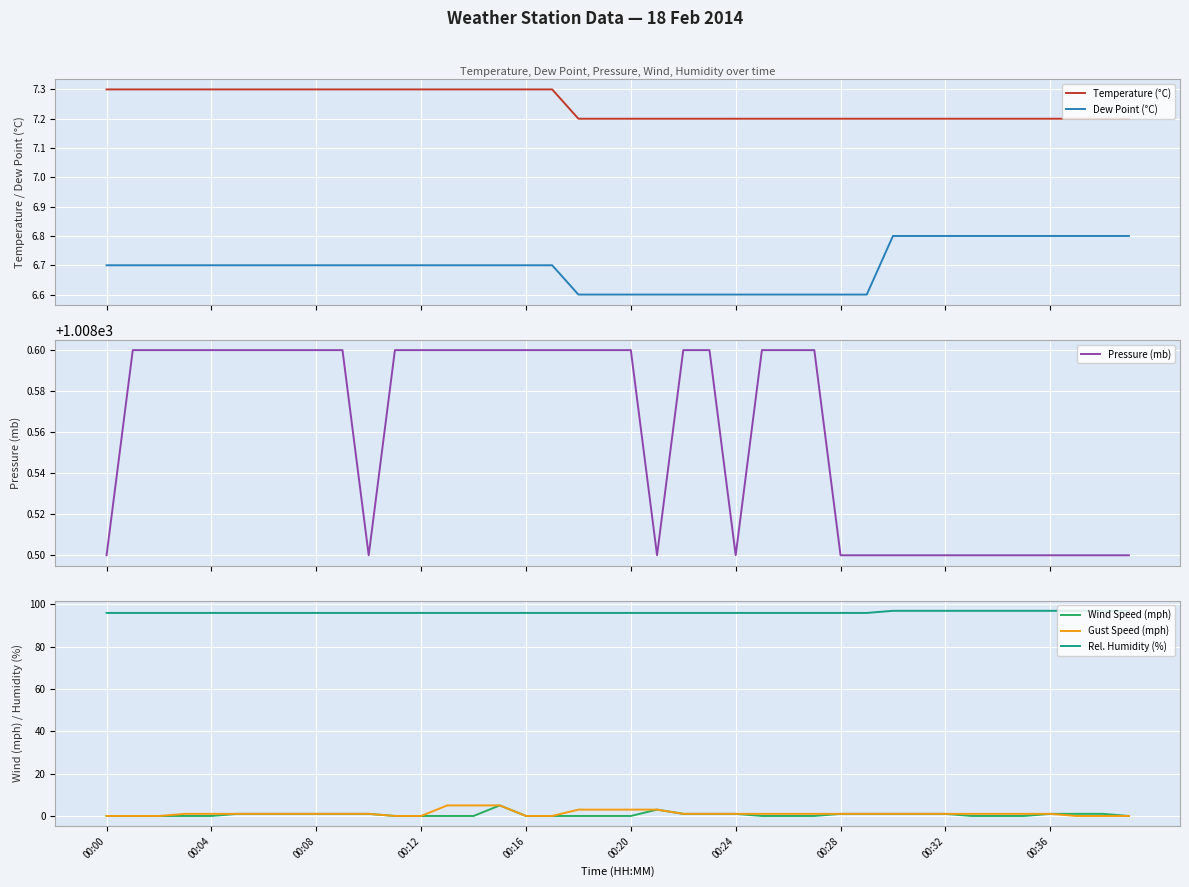

True or false: Wind Speed (mph) has a value of 0 at 00:12.

True